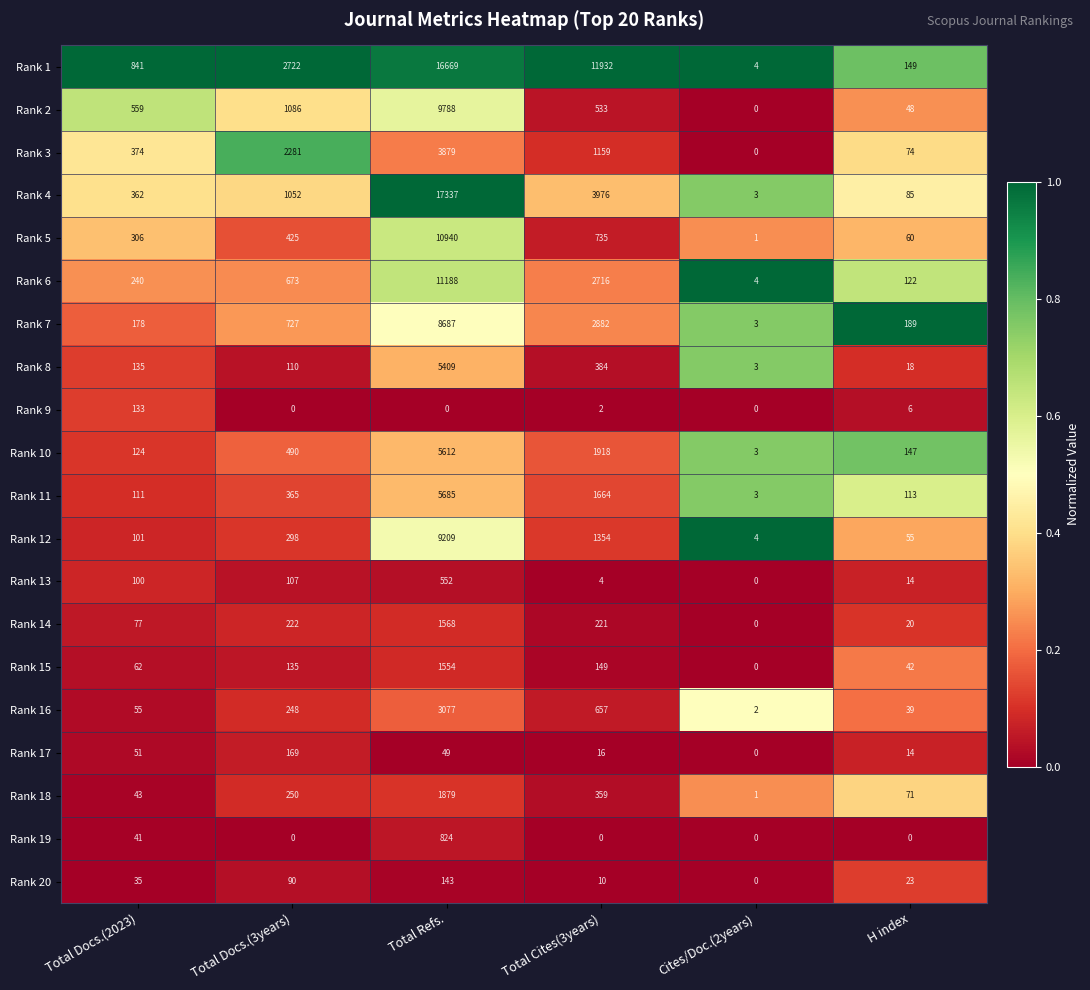

What is the total value across all series at Cites/Doc.(2years)?

31